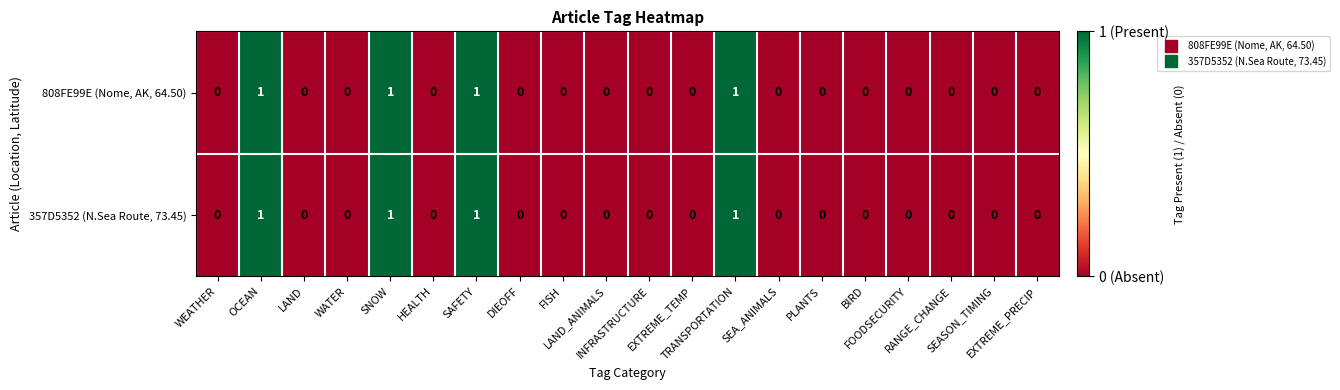

What is the sum of all 357D5352 (N.Sea Route, 73.45) values?

4